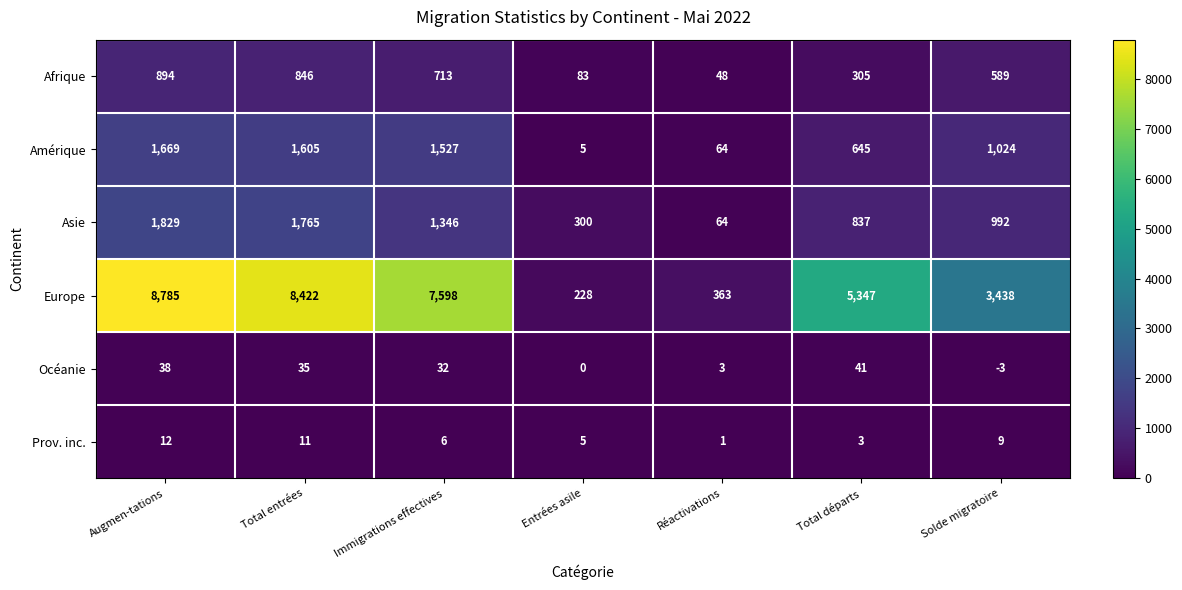

True or false: Europe has a value of 8422 at Total entrées.

True